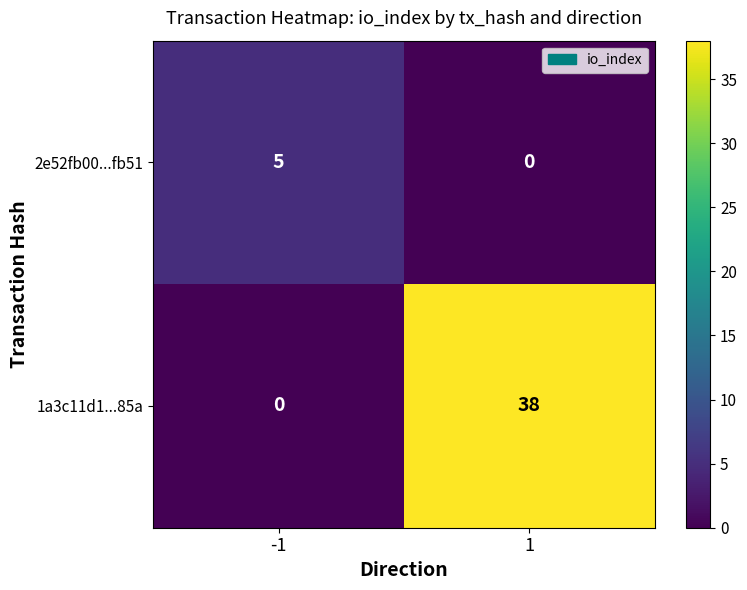

What is the highest value of the 1a3c11d1...85a series?

38